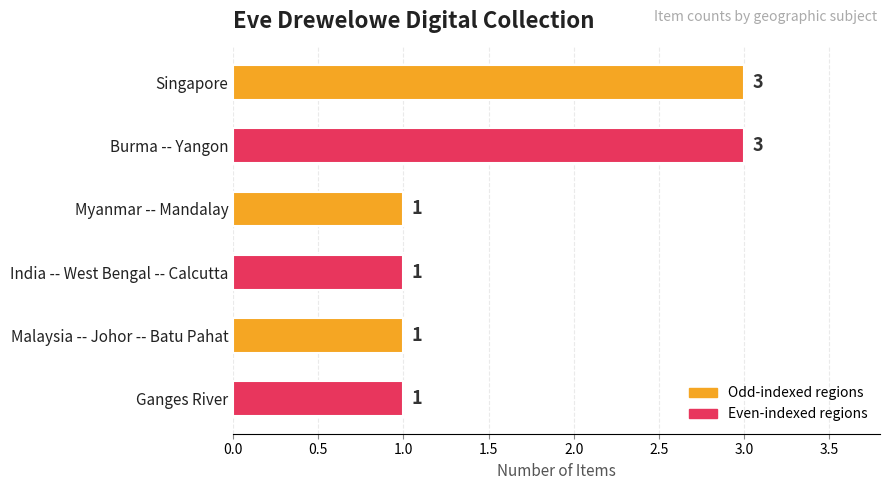

Which has a higher value, Burma -- Yangon or Malaysia -- Johor -- Batu Pahat?

Burma -- Yangon